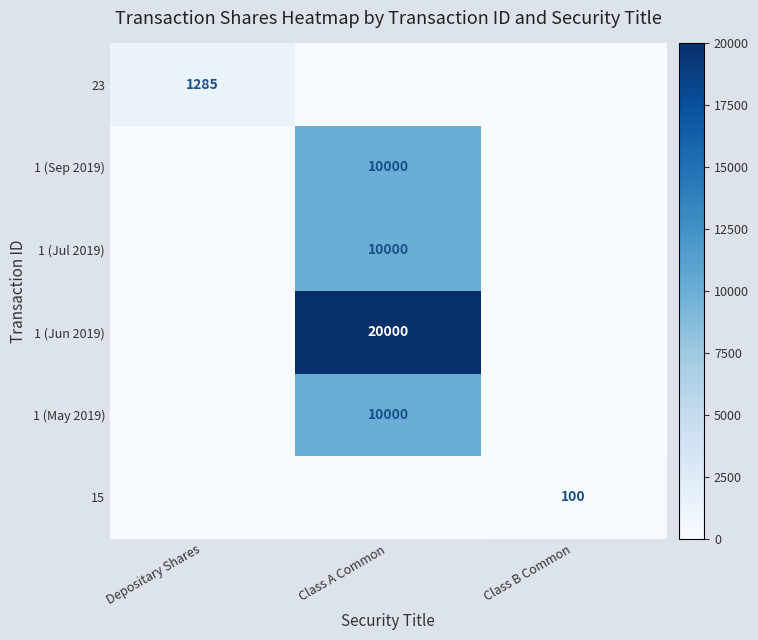

Is it true that 1 (Jul 2019) equals 3503 at Class A Common?

False